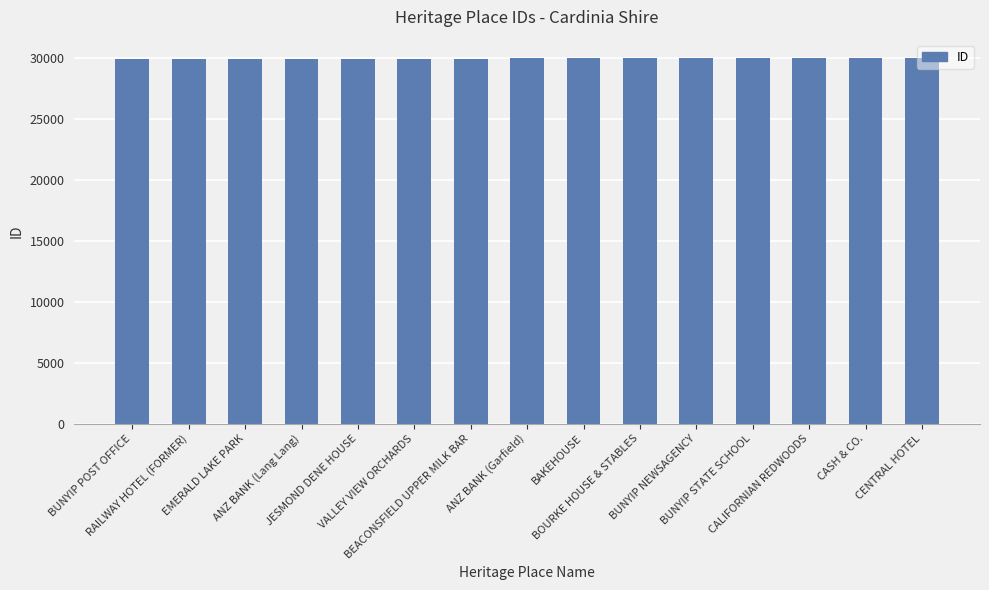

How many series are shown in this chart?

1